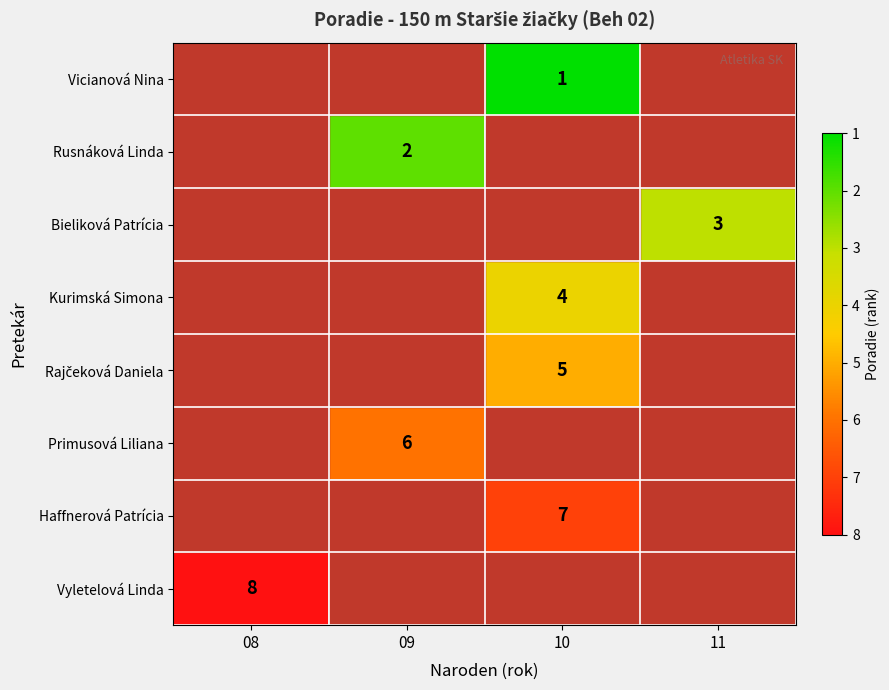

Is it true that Primusová Liliana equals 6 at 09?

True